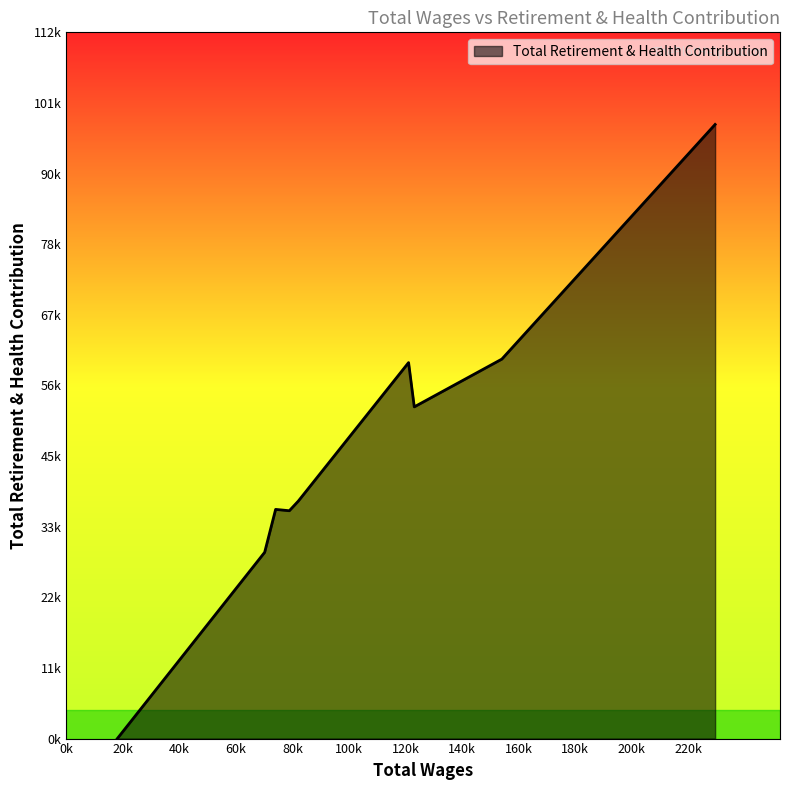

Does the chart display data point markers on the line(s)?

No